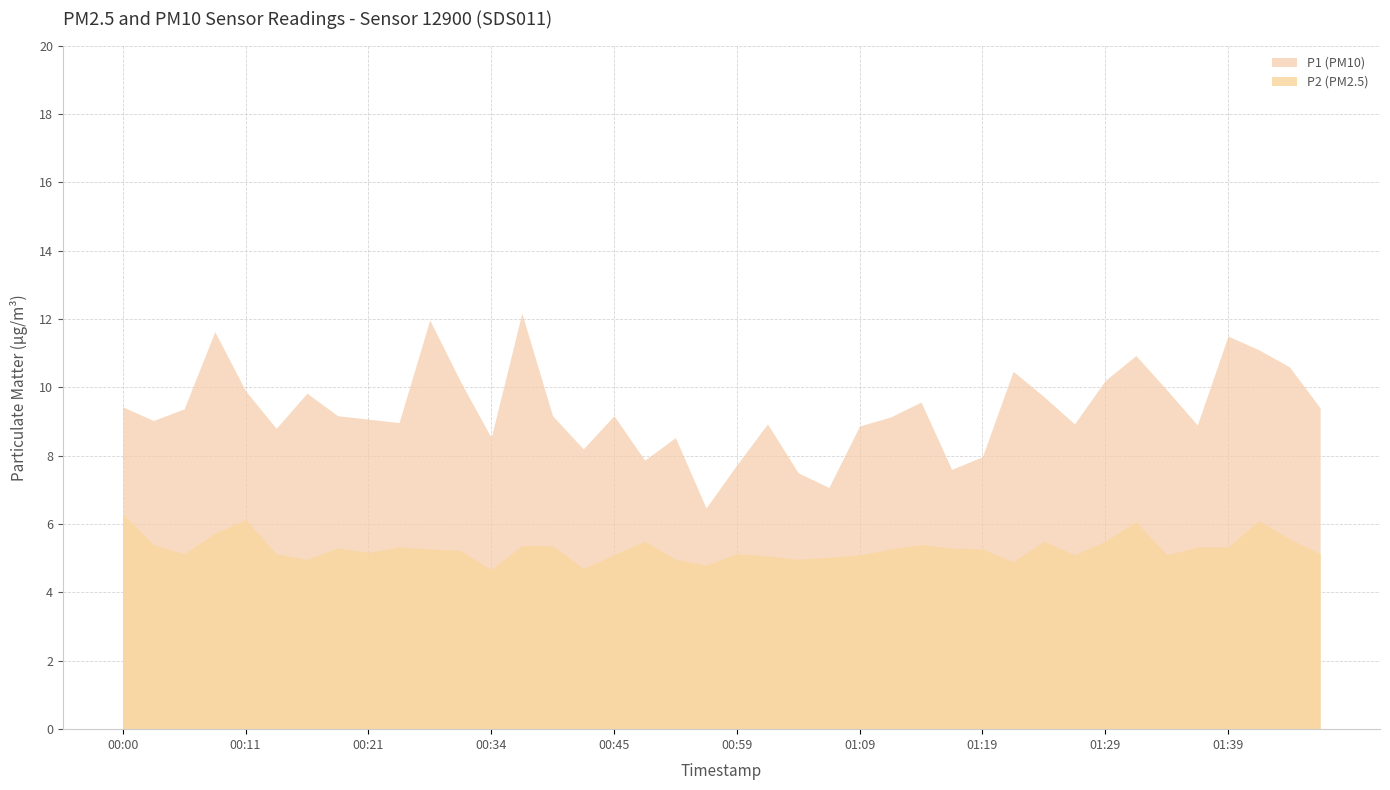

Which series has the largest range (max minus min)?

P1 (PM10)